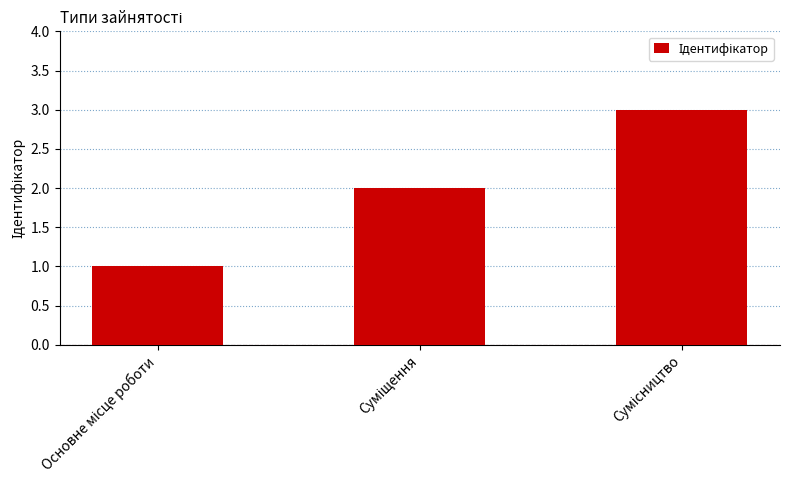

Are the bars horizontal?

No